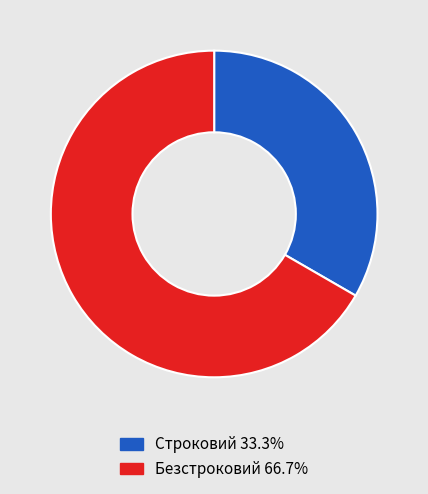

Between Безстроковий and Строковий, which is larger?

Безстроковий